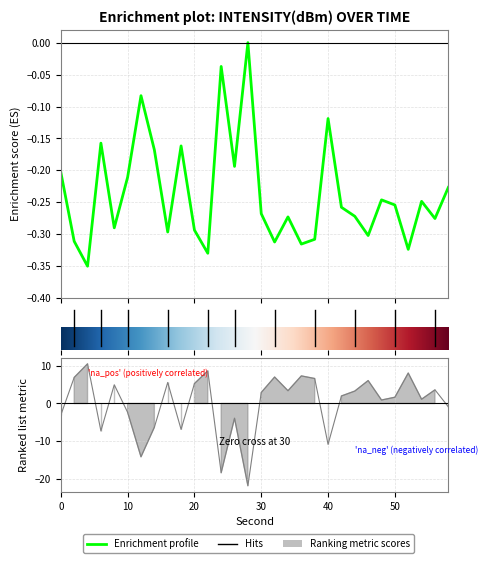

Reading left to right, what are all the values shown in this chart?

-0.2	-0.3	-0.3	-0.2	-0.3	-0.2	-0.1	-0.2	-0.3	-0.2	-0.3	-0.3	-0.0	-0.2	-0.0	-0.3	-0.3	-0.3	-0.3	-0.3	-0.1	-0.3	-0.3	-0.3	-0.2	-0.3	-0.3	-0.2	-0.3	-0.2